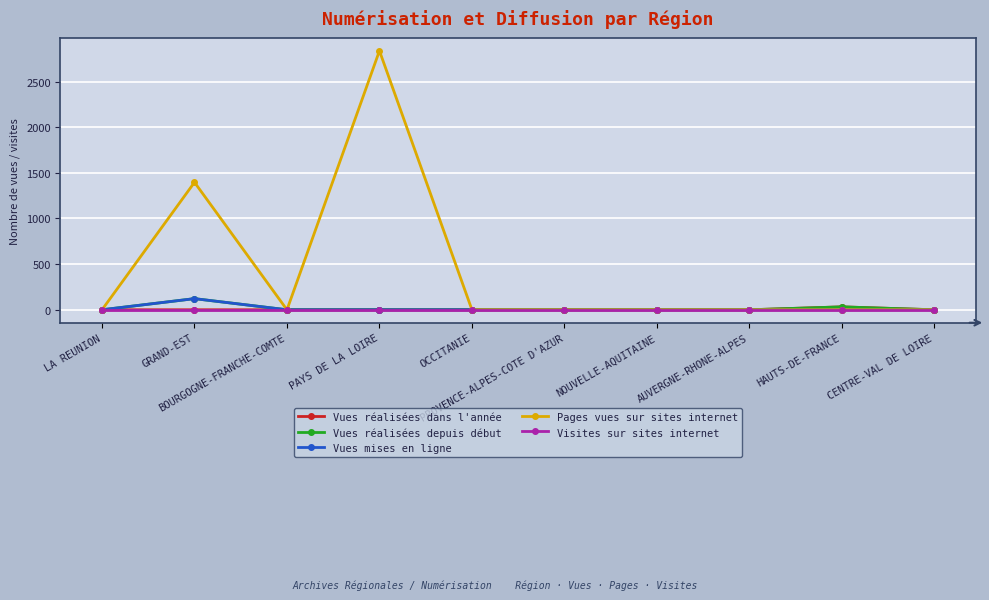

What is the maximum value shown in the chart?

2836